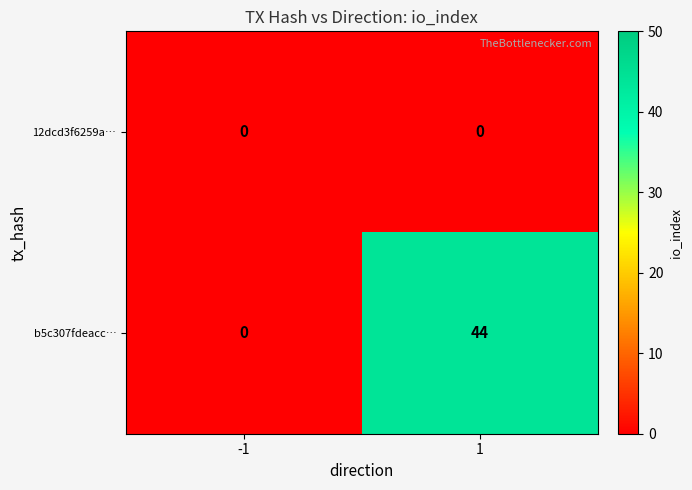

Rank the series at 1 from lowest to highest value.

12dcd3f6259a…, b5c307fdeacc…